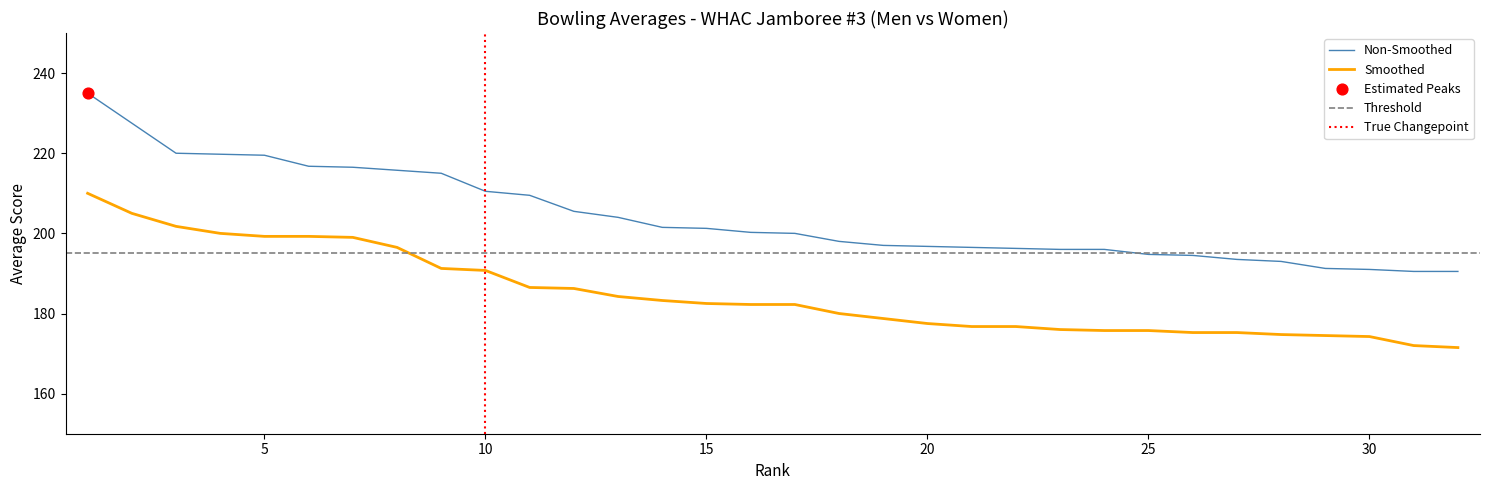

Which series has the largest total across all categories?

Non-Smoothed